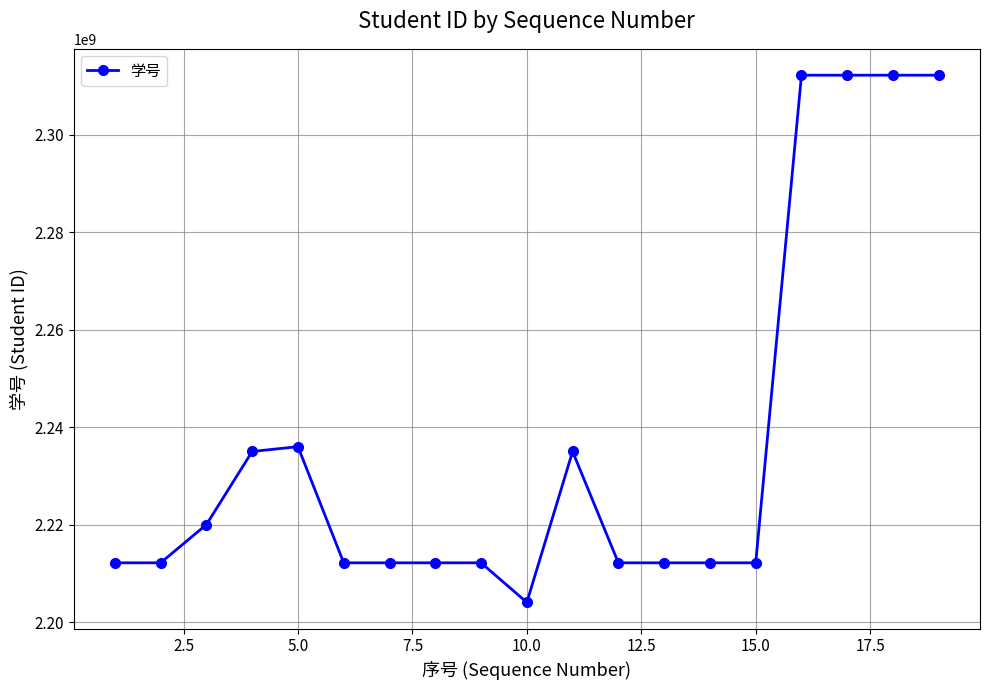

True or false: there are more than 2 points higher than both neighbors.

True